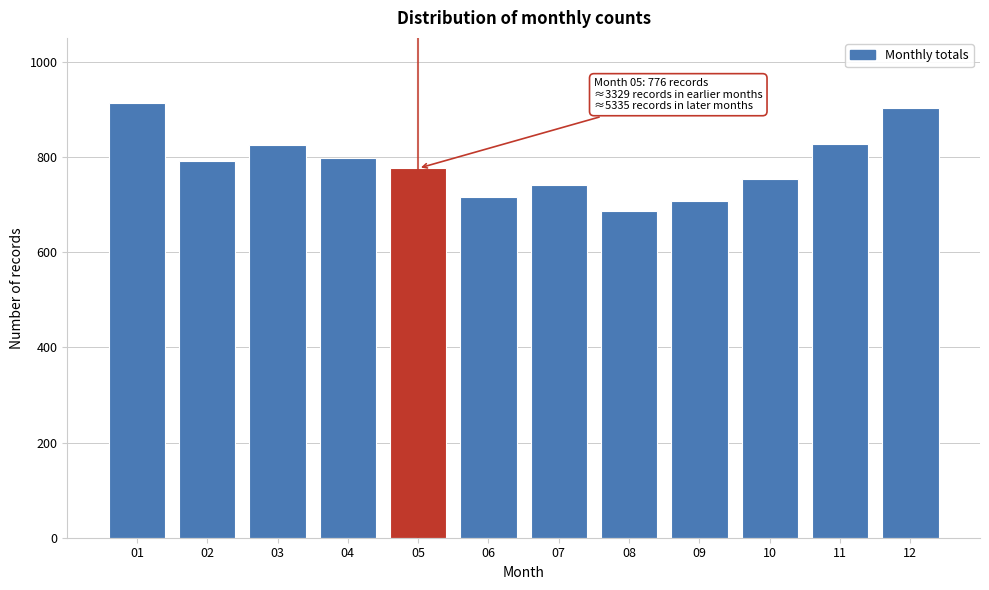

What is the value of the 9th bar from the left?

708